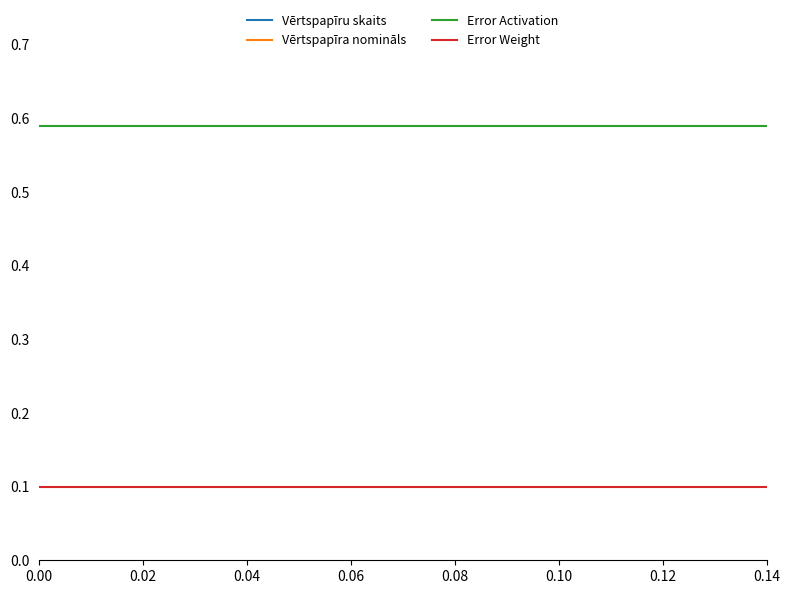

True or false: Error Weight and Error Activation cross at least once.

False